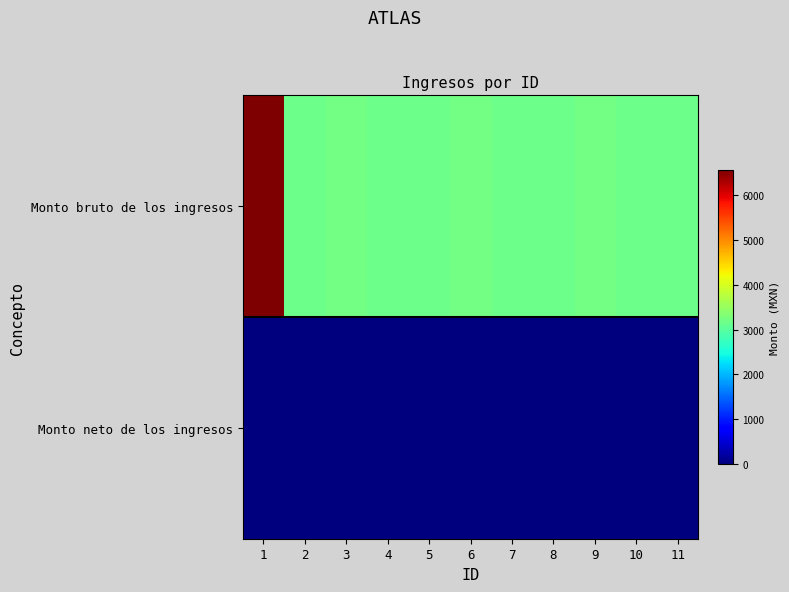

Rank the series by their maximum value, from highest to lowest.

Monto bruto de los ingresos, Monto neto de los ingresos